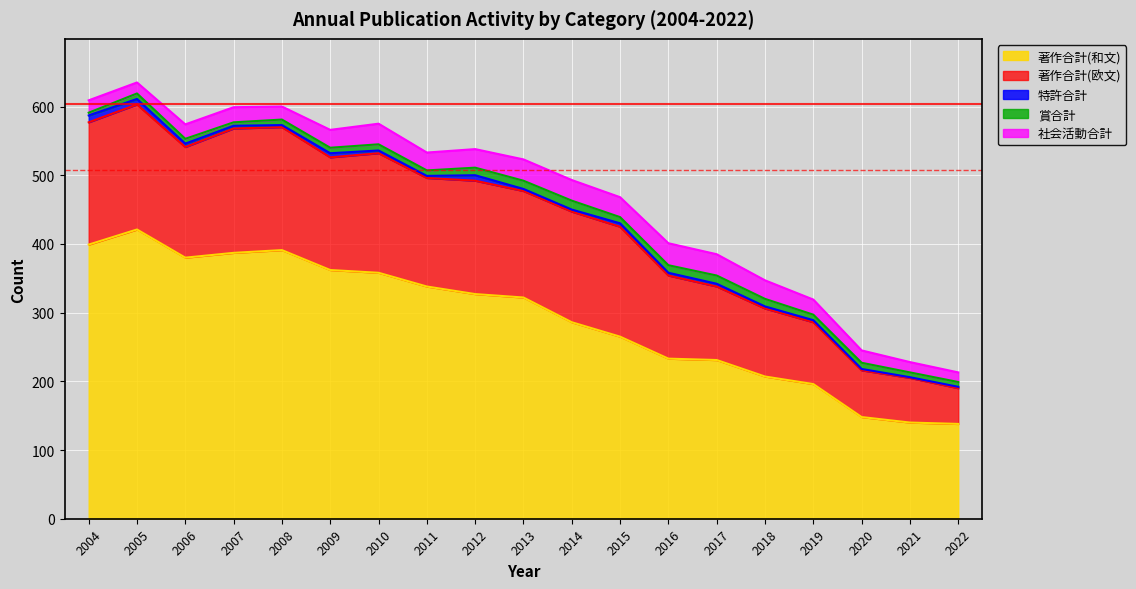

Read the 著作合計(欧文) value at 2015, to the nearest 50.

150